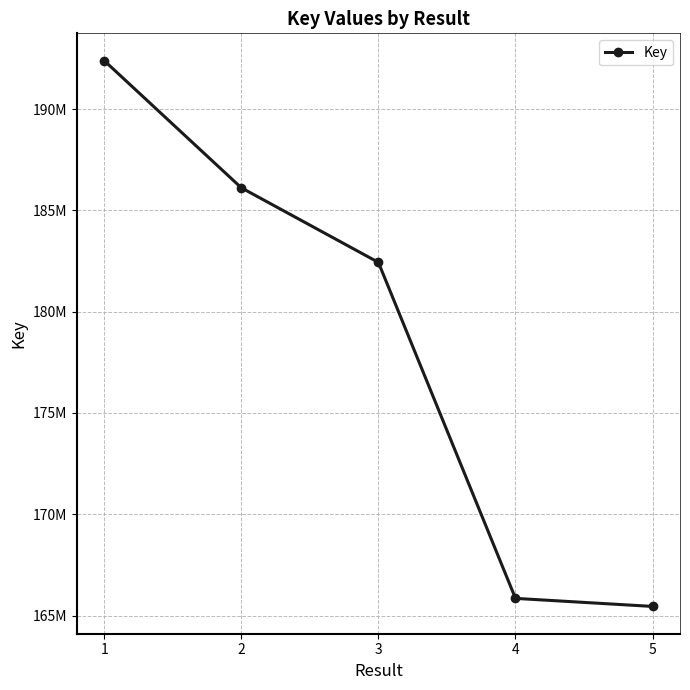

Reading left to right, list all the values displayed in this chart.

1=192390171	2=186114706	3=182432880	4=165849300	5=165451949